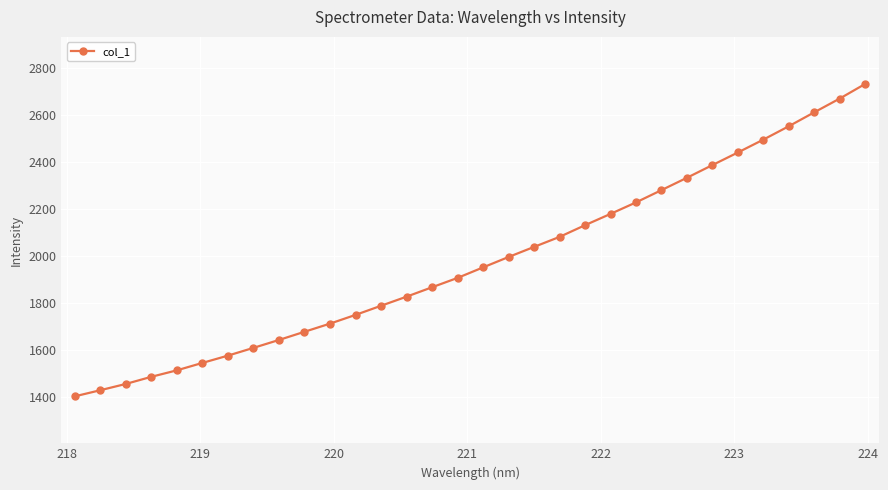

What is the greatest value displayed?

2732.1